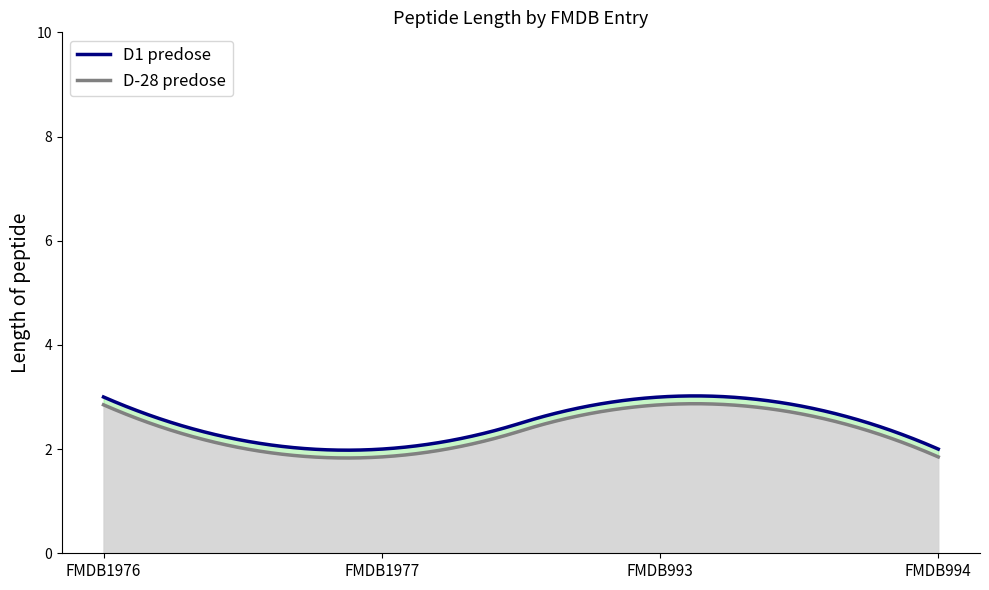

What value does the FMDB1977 series have at FMDB1977?

2